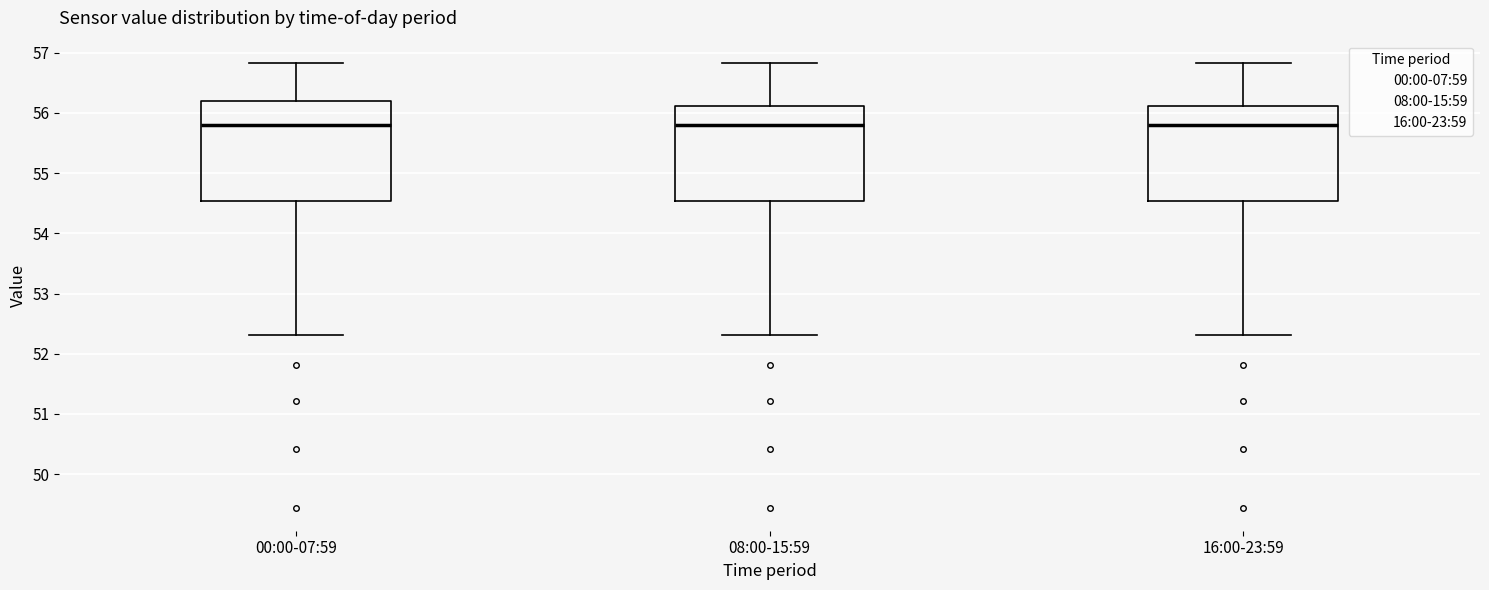

Reading left to right, transcribe this box plot: for each box, give where its median line is, the range the box spans, and where its two whiskers end, as read against the y-axis. The values are not printed on the chart, so give them approximately, as read against the axis.

00:00-07:59: median 55.8, box 54.5 to 56.2, whiskers 52.3 to 56.8
08:00-15:59: median 55.8, box 54.5 to 56.1, whiskers 52.3 to 56.8
16:00-23:59: median 55.8, box 54.5 to 56.1, whiskers 52.3 to 56.8